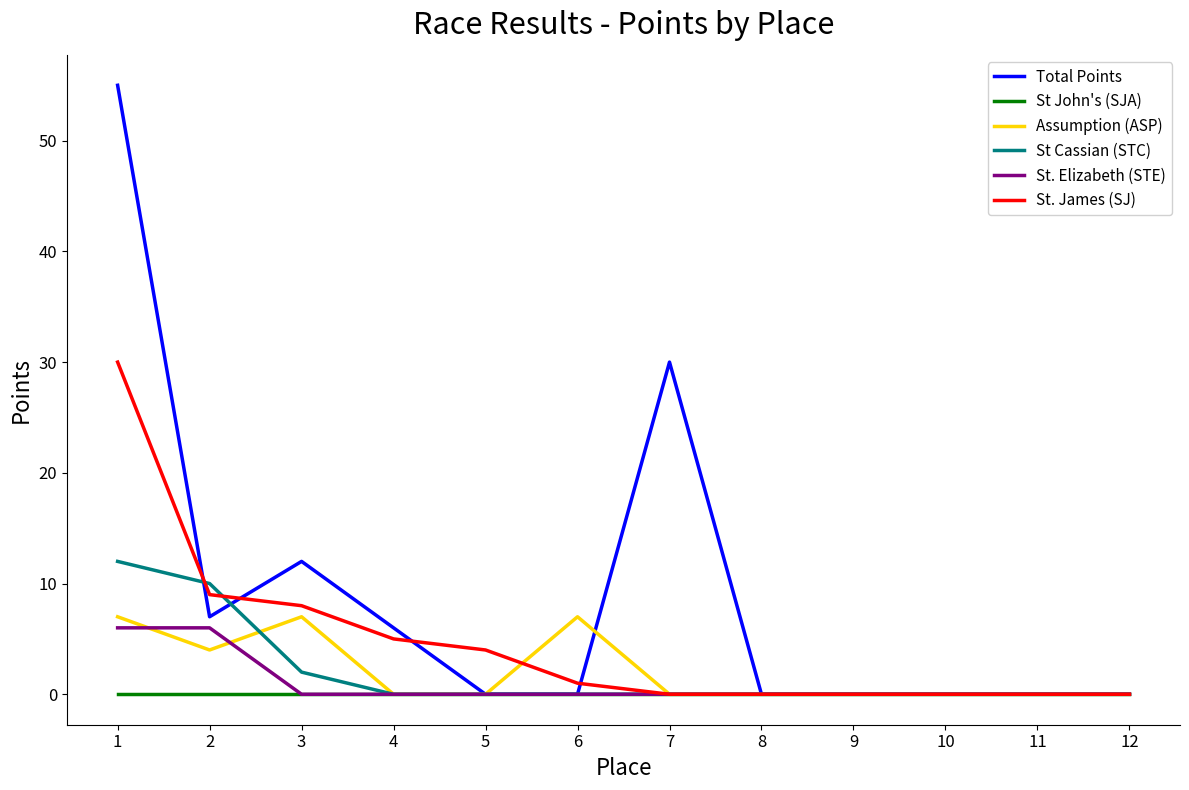

Is the value of Total Points at 1 greater than the value of St. James (SJ) at 1?

Yes